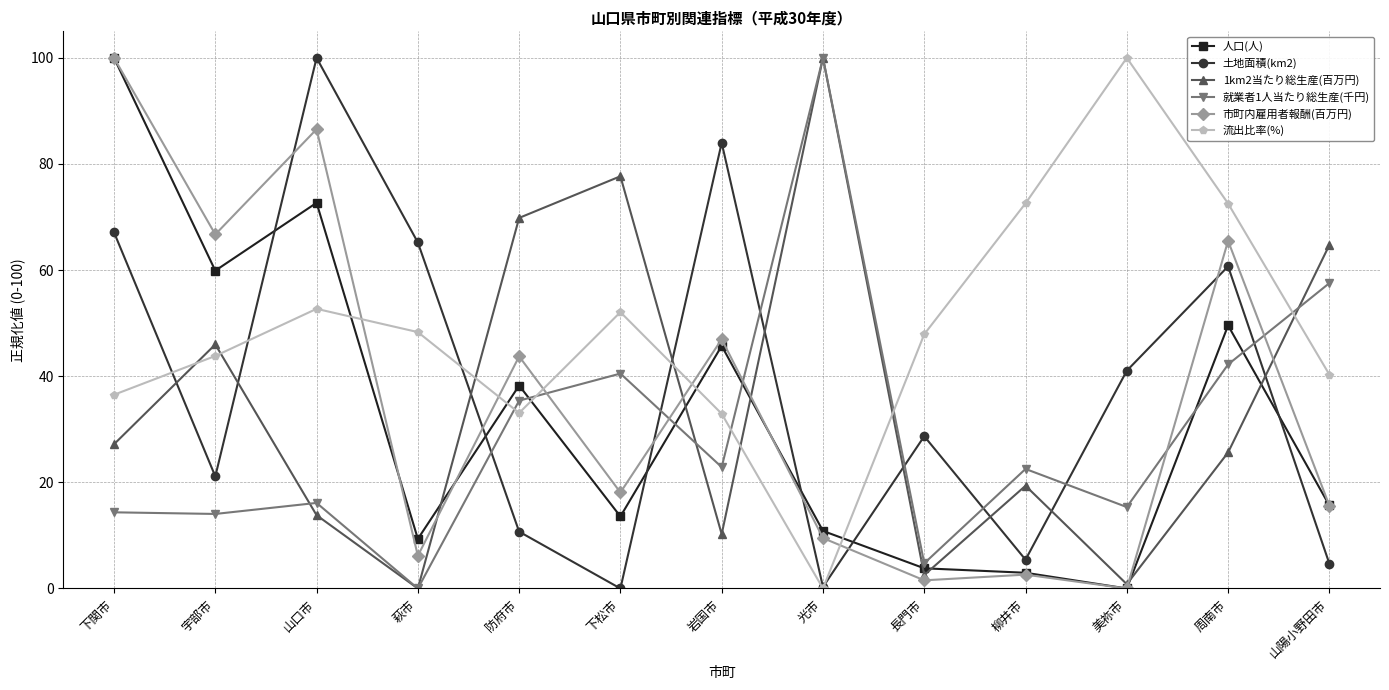

The 土地面積(km2) series shows 84.0 at 岩国市. True or false?

True